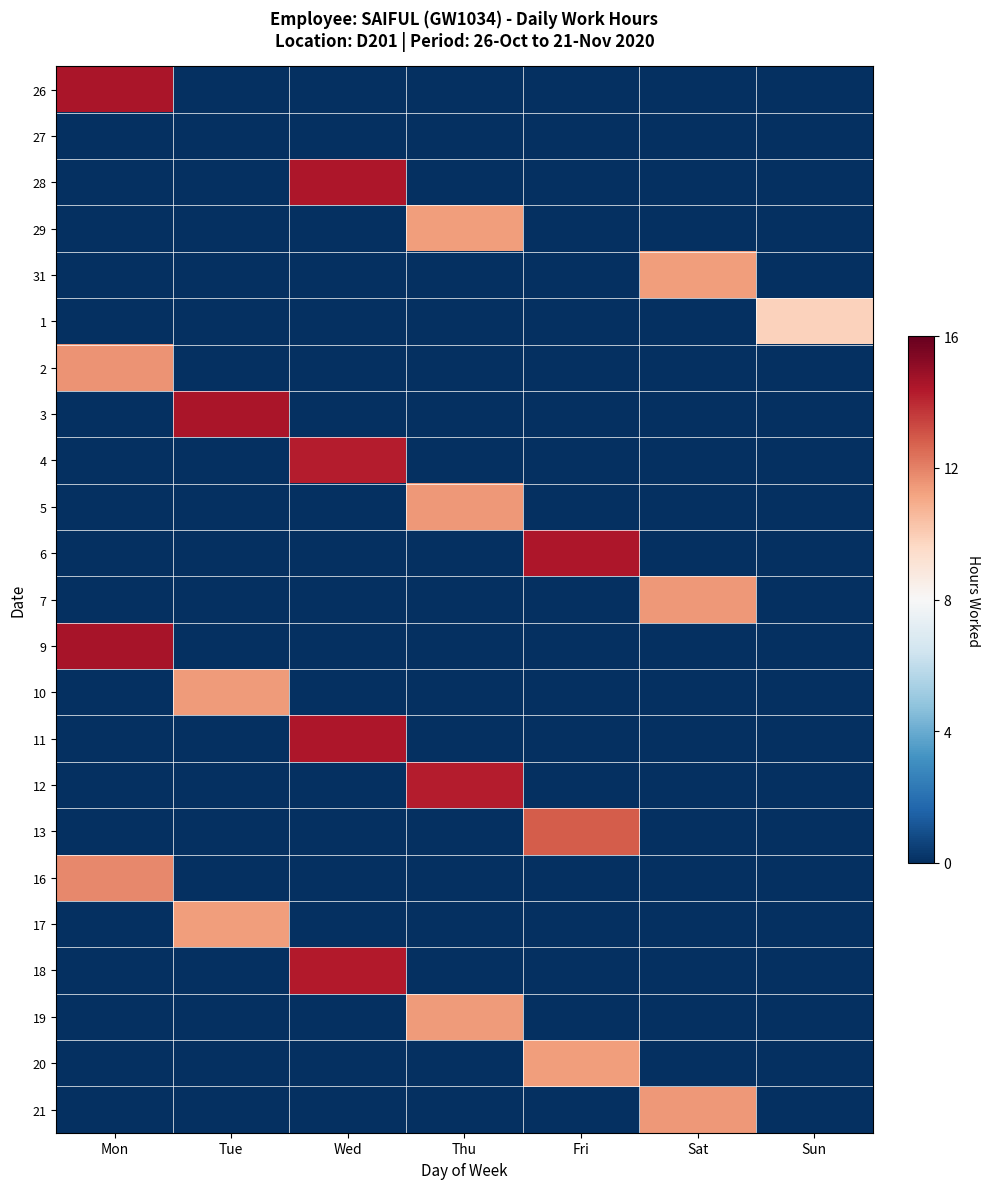

At Tue, list the series in order from largest to smallest.

3, 10, 17, 26, 27, 28, 29, 31, 1, 2, 4, 5, 6, 7, 9, 11, 12, 13, 16, 18, 19, 20, 21